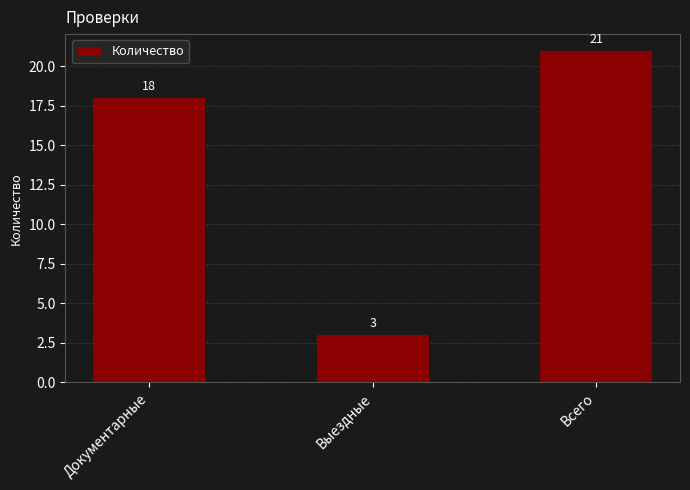

List the labels in order of value, smallest first.

Выездные, Документарные, Всего